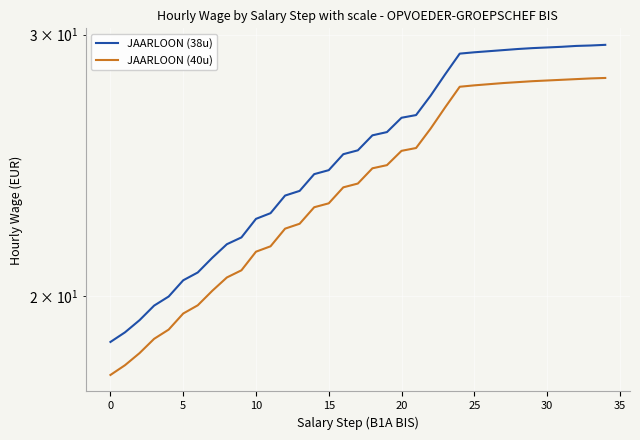

What is the difference between the JAARLOON (40u) values at 25 and 34?

0.3